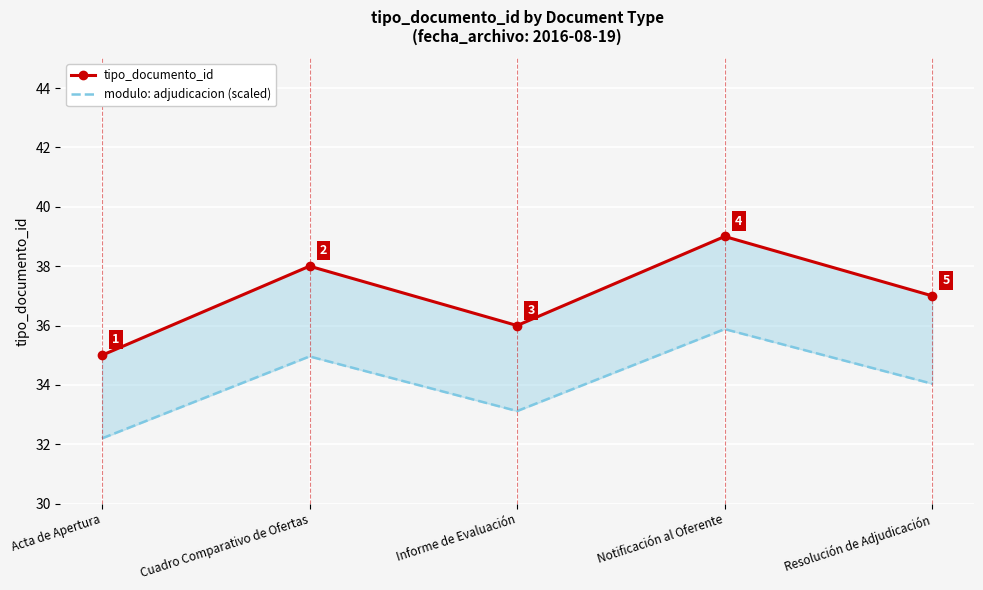

Is the value of tipo_documento_id at Informe de Evaluación greater than the value of modulo: adjudicacion (scaled) at Informe de Evaluación?

Yes